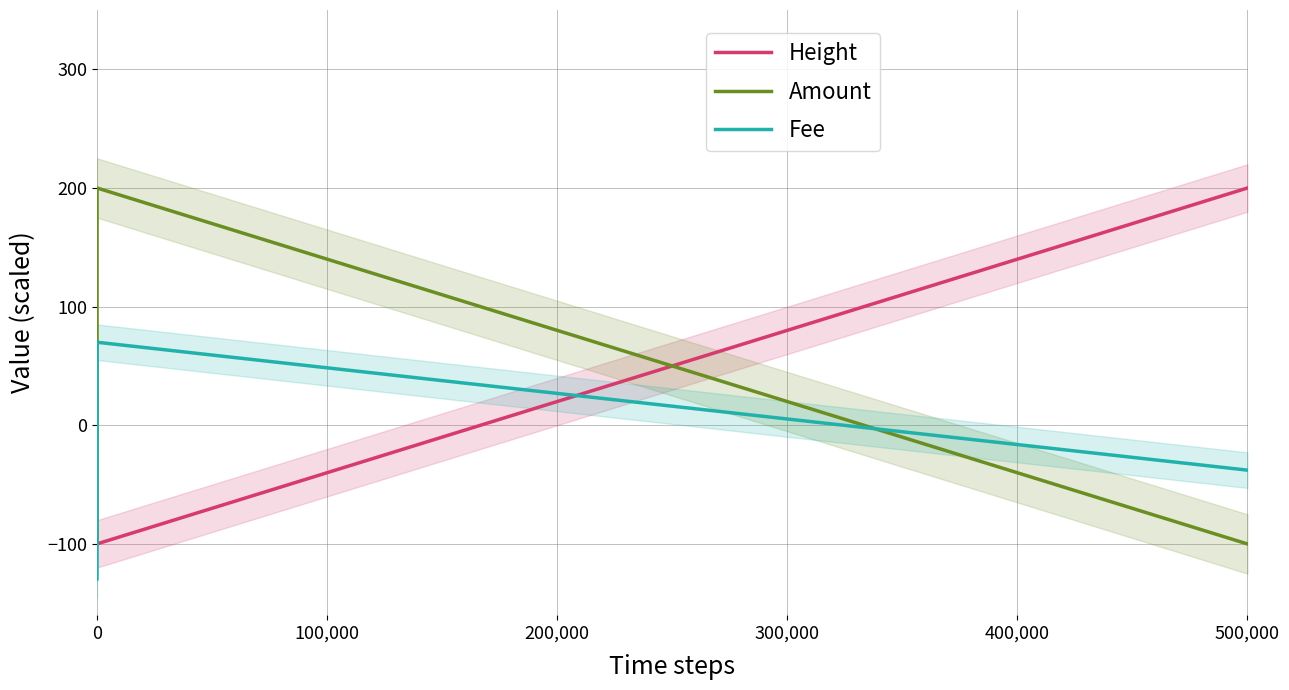

What is the highest value of the Amount series?

200.0